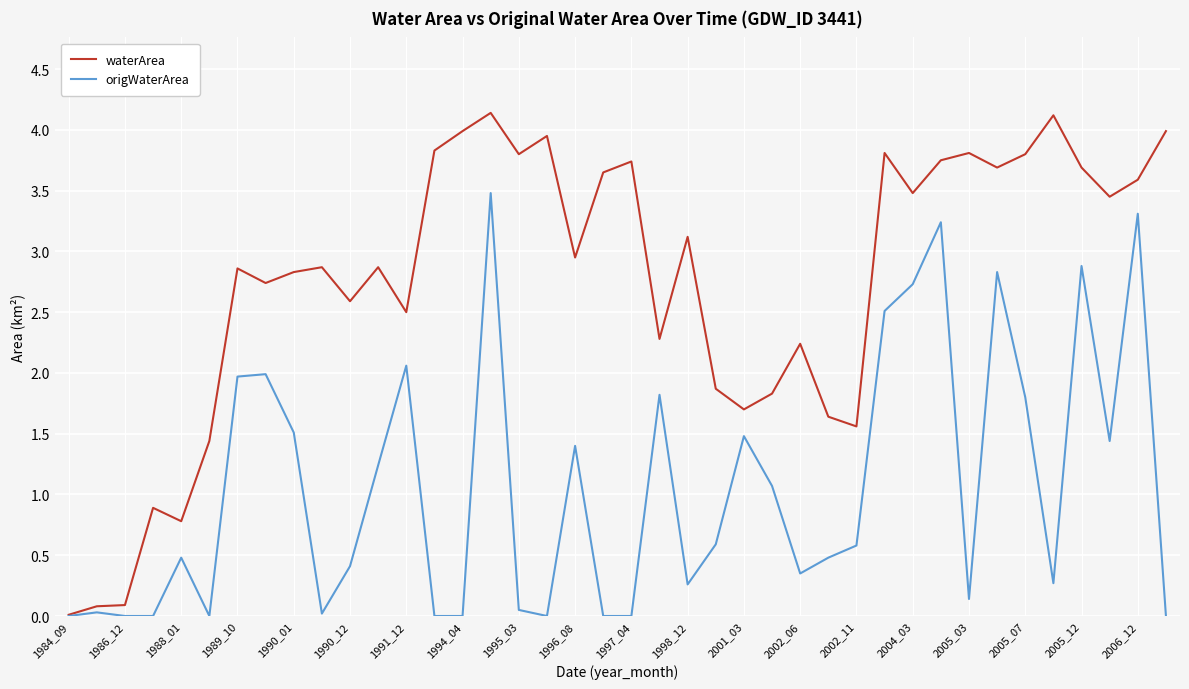

List the series in order of their overall mean, lowest first.

origWaterArea, waterArea